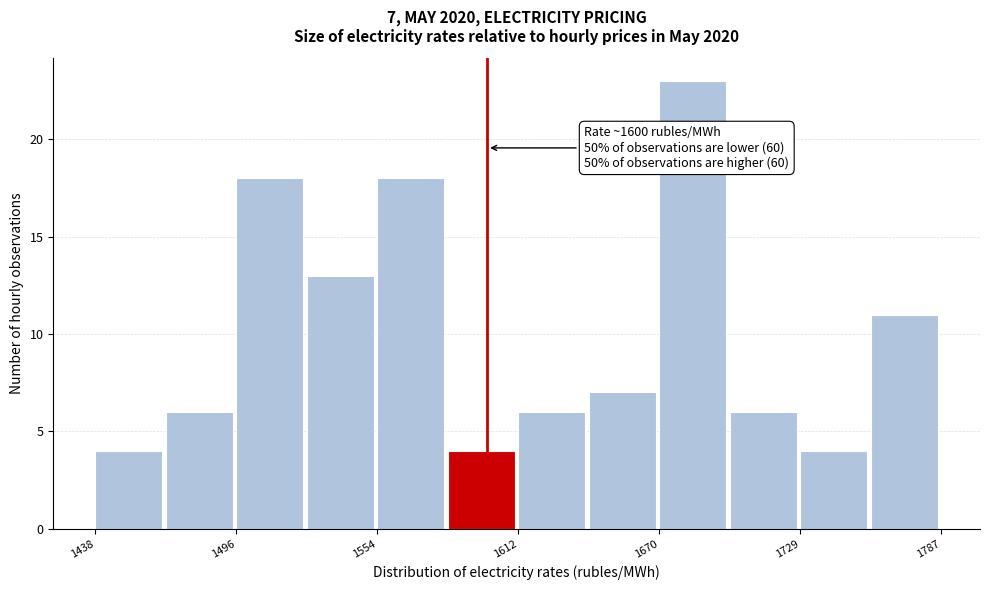

Read against the x-axis, roughly where is the centre of the tallest bar?

1680